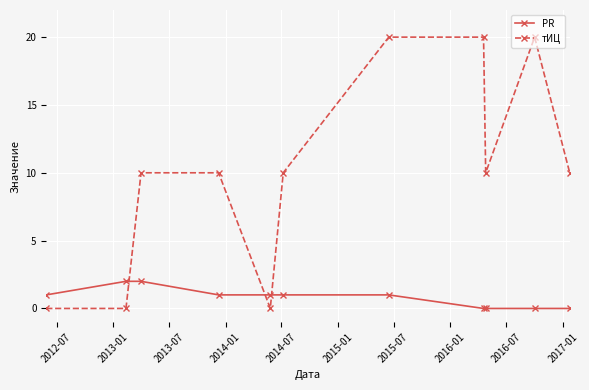

What is the difference between the second highest and second lowest values in the тИЦ series?

20